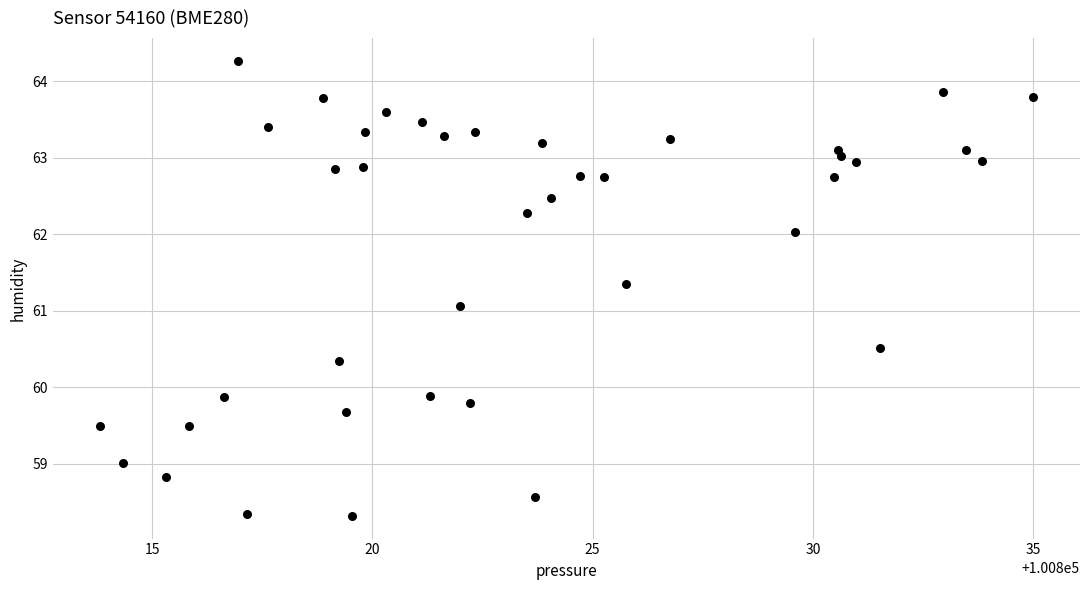

What is the range of X values (max minus min)?

21.2